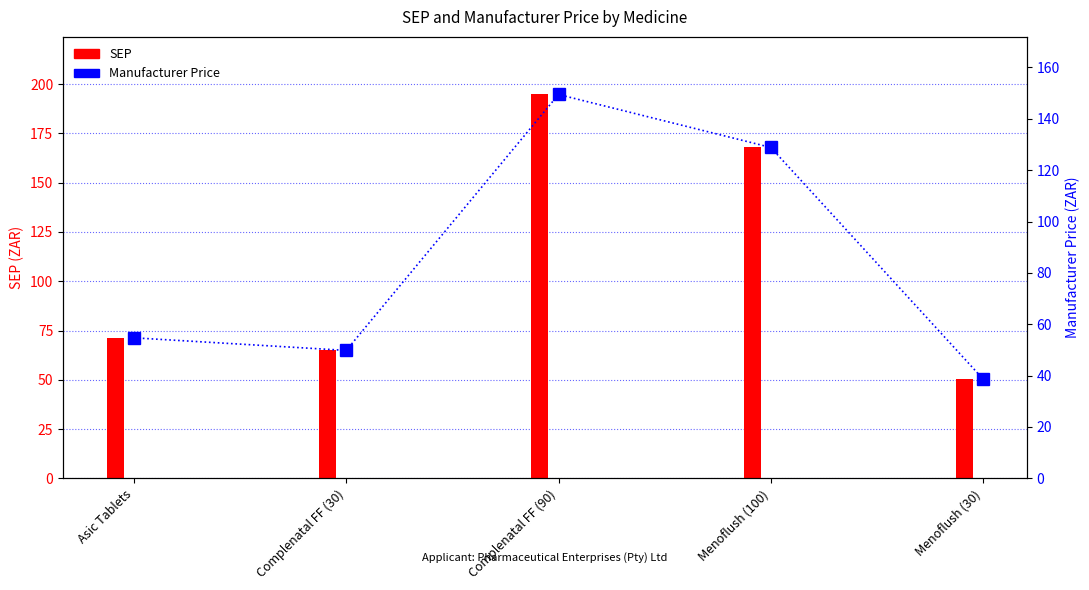

Are the bars horizontal?

No